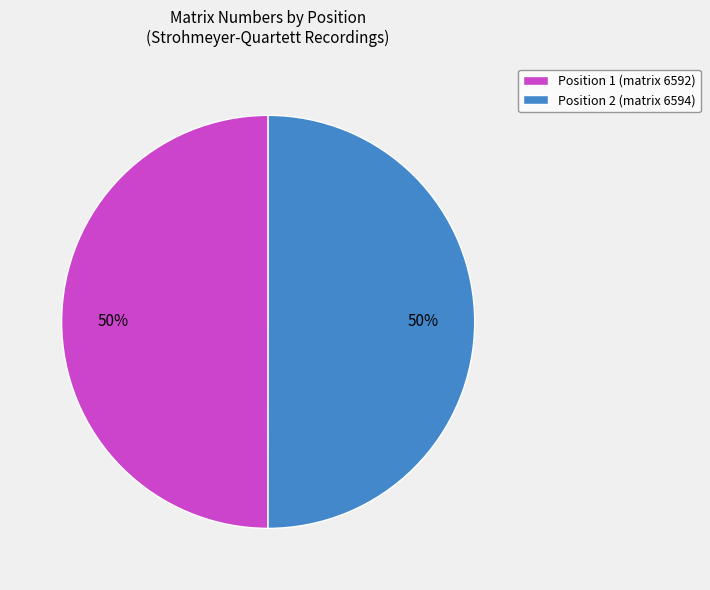

To the nearest percent, what is the average slice percentage?

50%